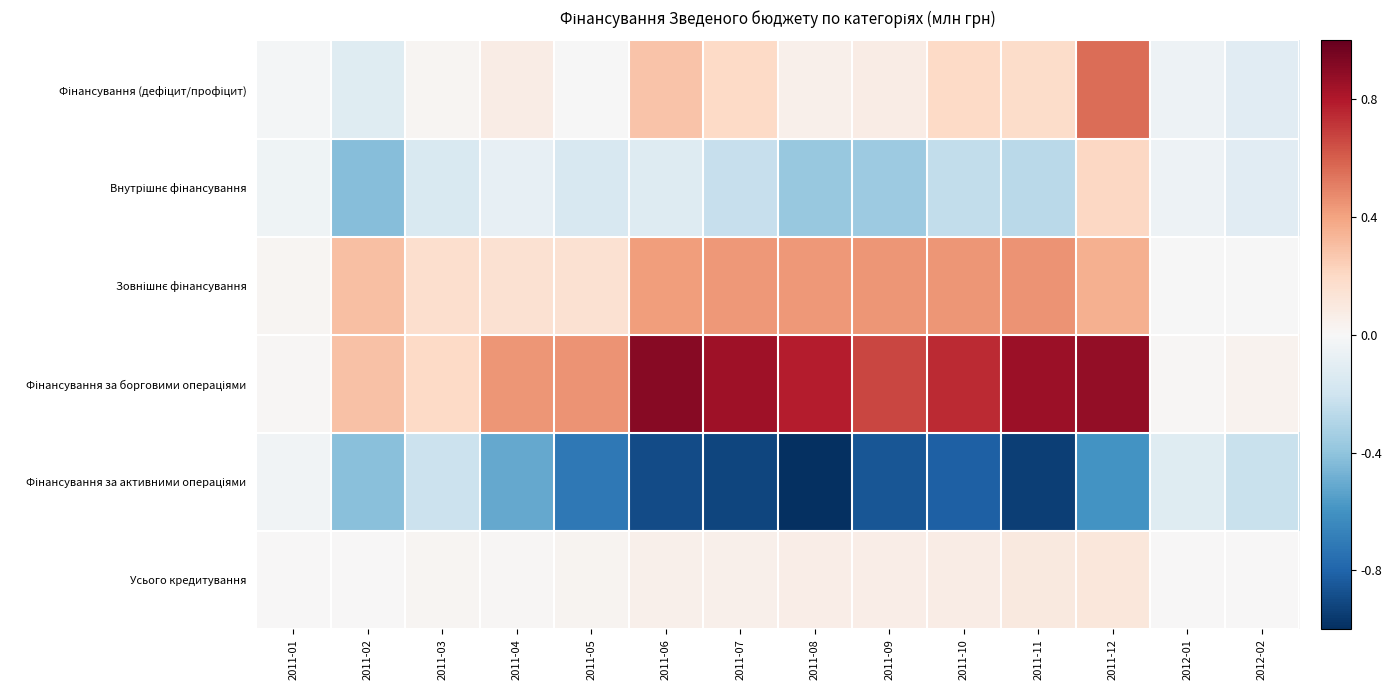

Which series has the largest range (max minus min)?

Фінансування за активними операціями